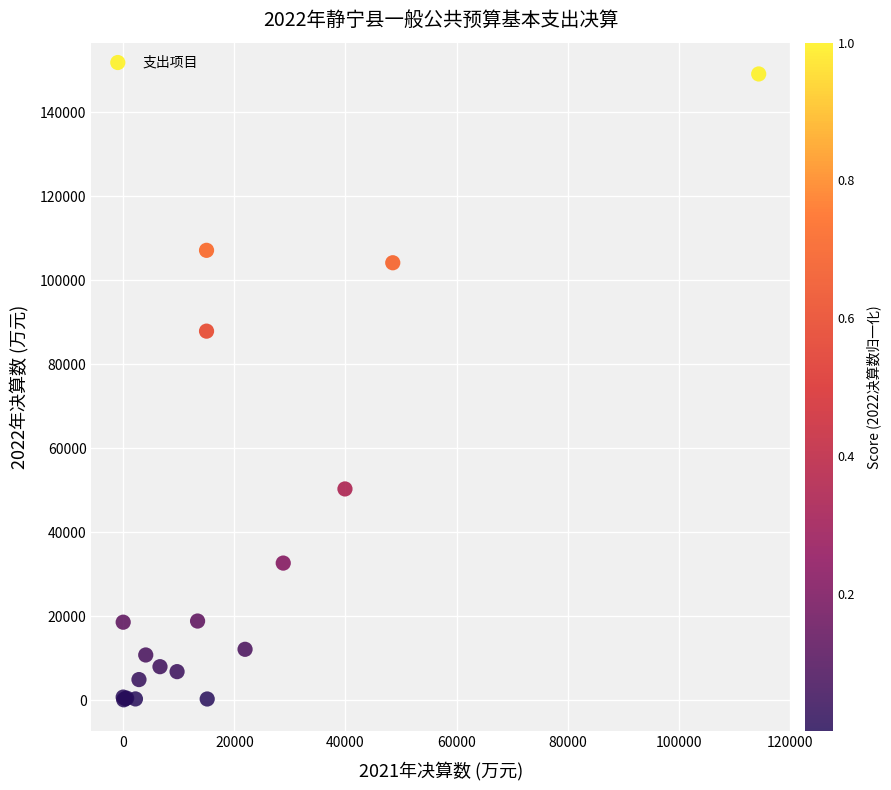

What Y value in the scatter plot is closest to 74610?

87888